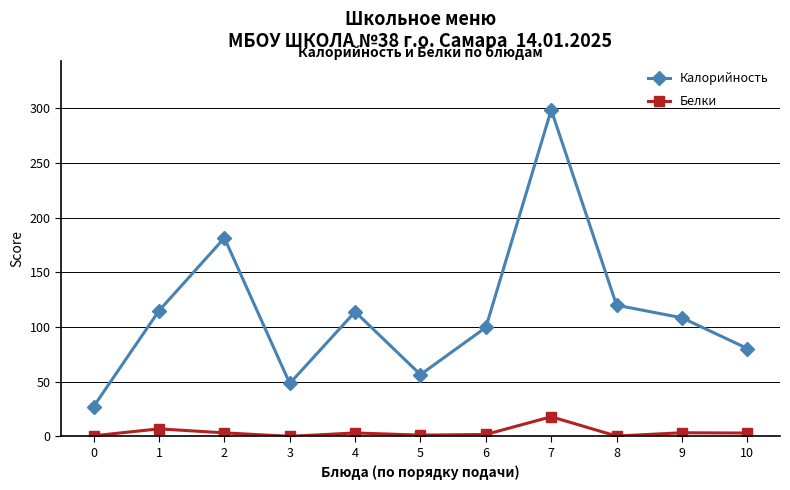

In Калорийность, how many points are lower than both neighbors (excluding endpoints)?

2